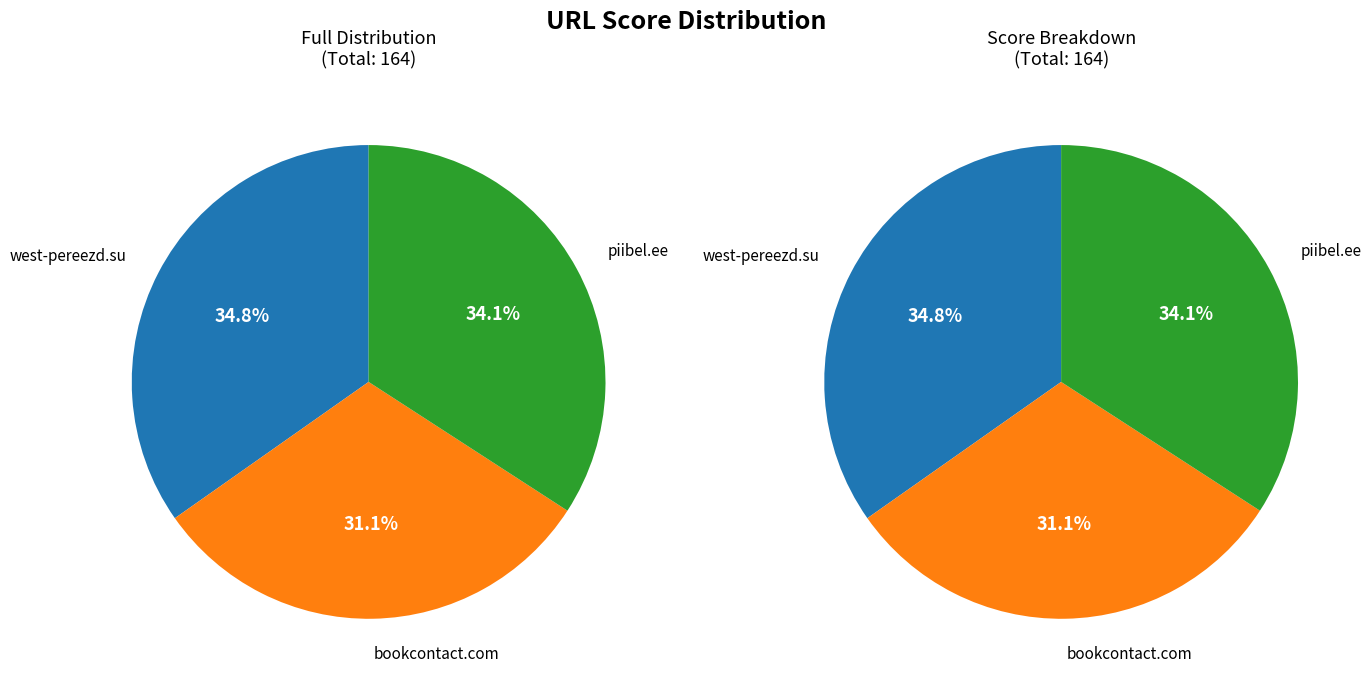

Does west-pereezd.su account for over 50% of the chart?

No